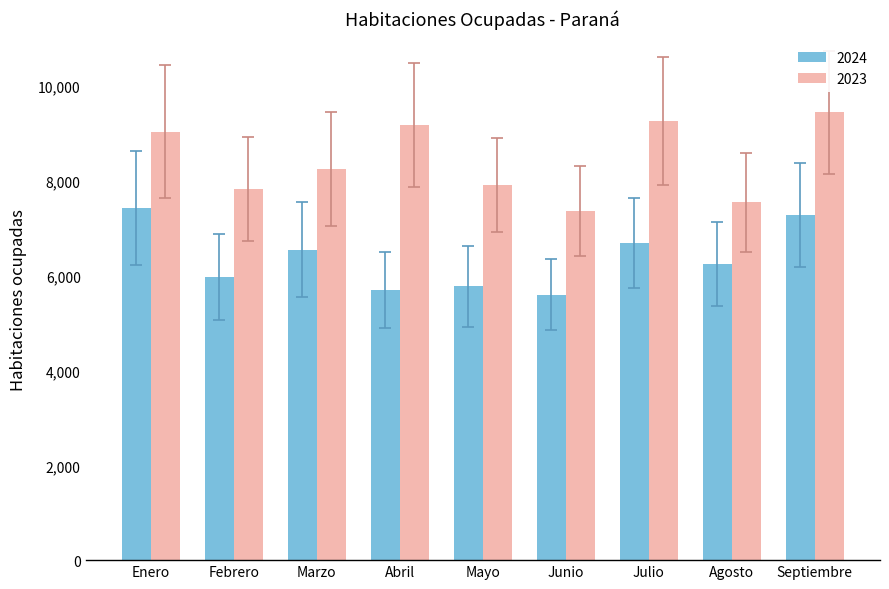

What are all the series names shown in the legend?

2024, 2023